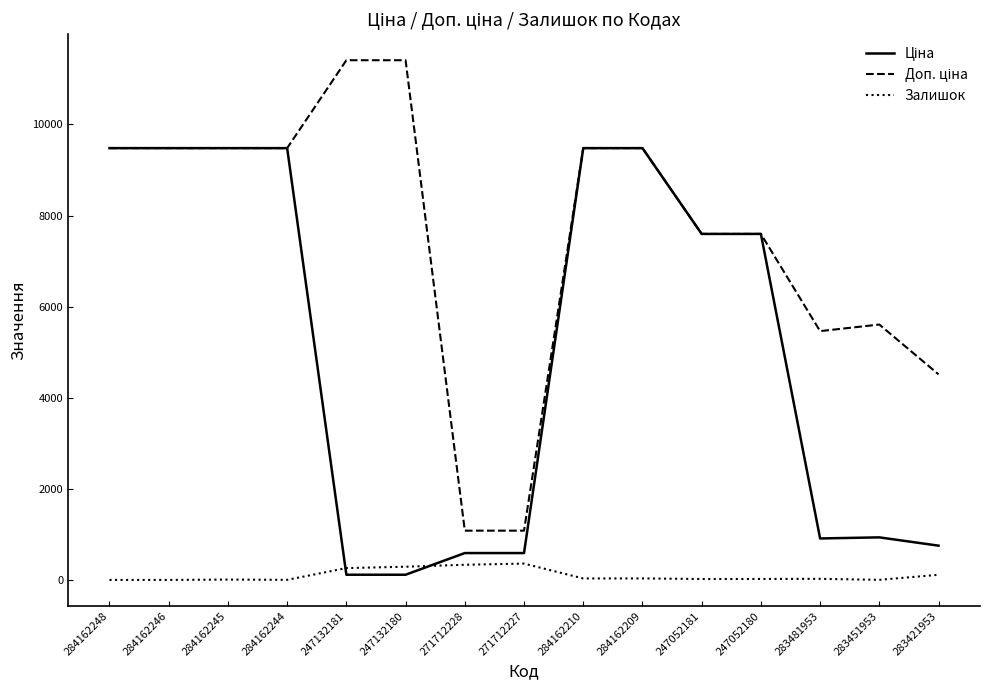

What is the difference between the Залишок values at 283421953 and 247052181?

93.0